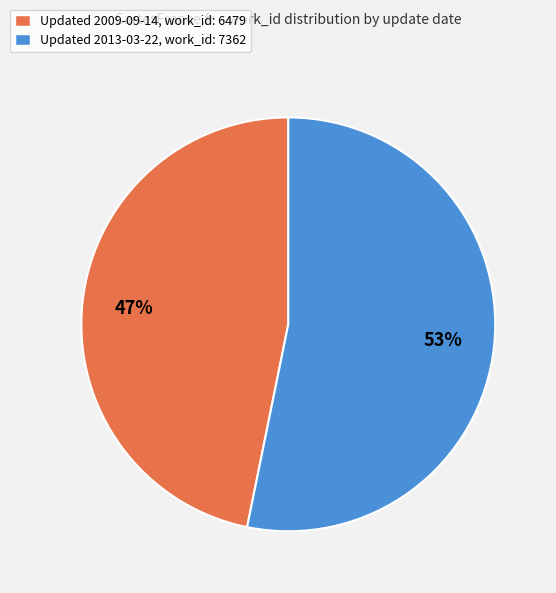

What is the largest slice in the pie chart?

Updated 2013-03-22, work_id: 7362